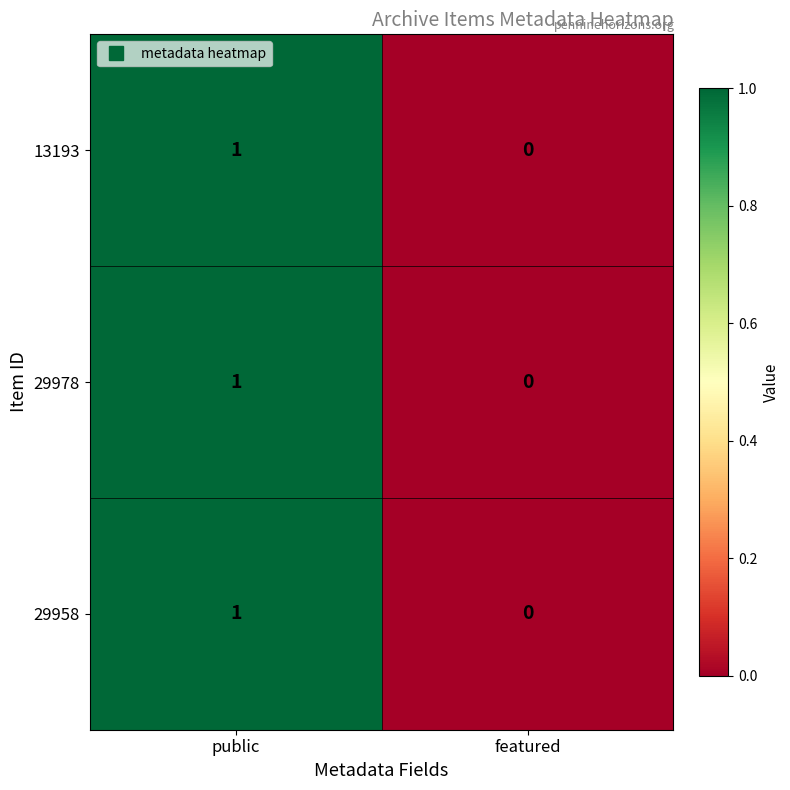

The 29978 series shows -1 at featured. True or false?

False